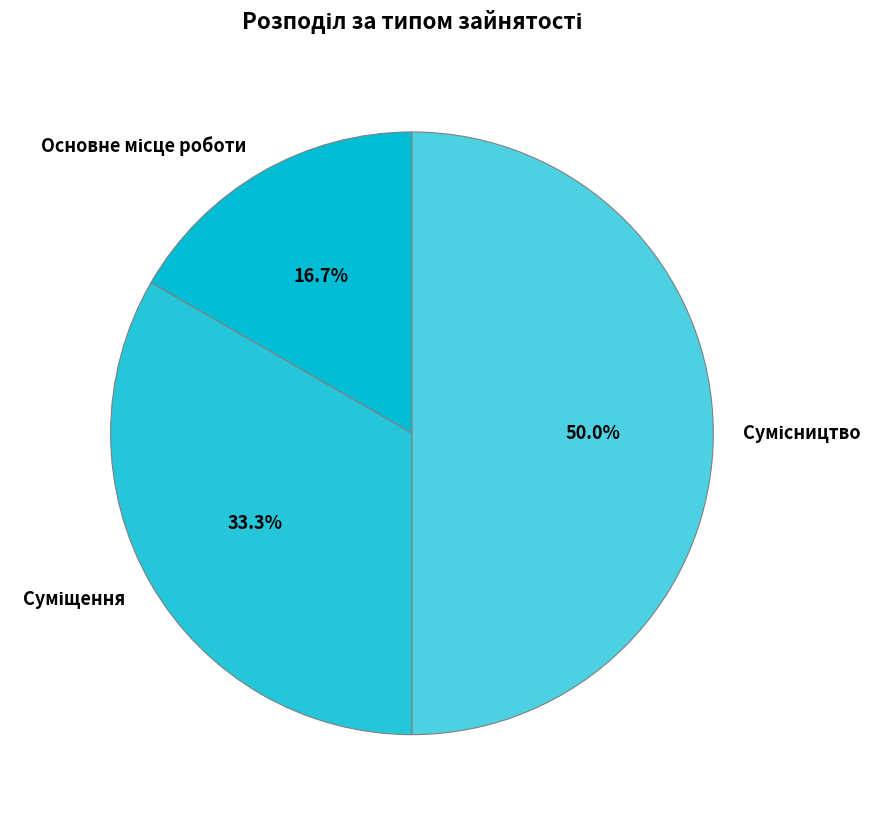

Between Сумісництво and Суміщення, which is larger?

Сумісництво